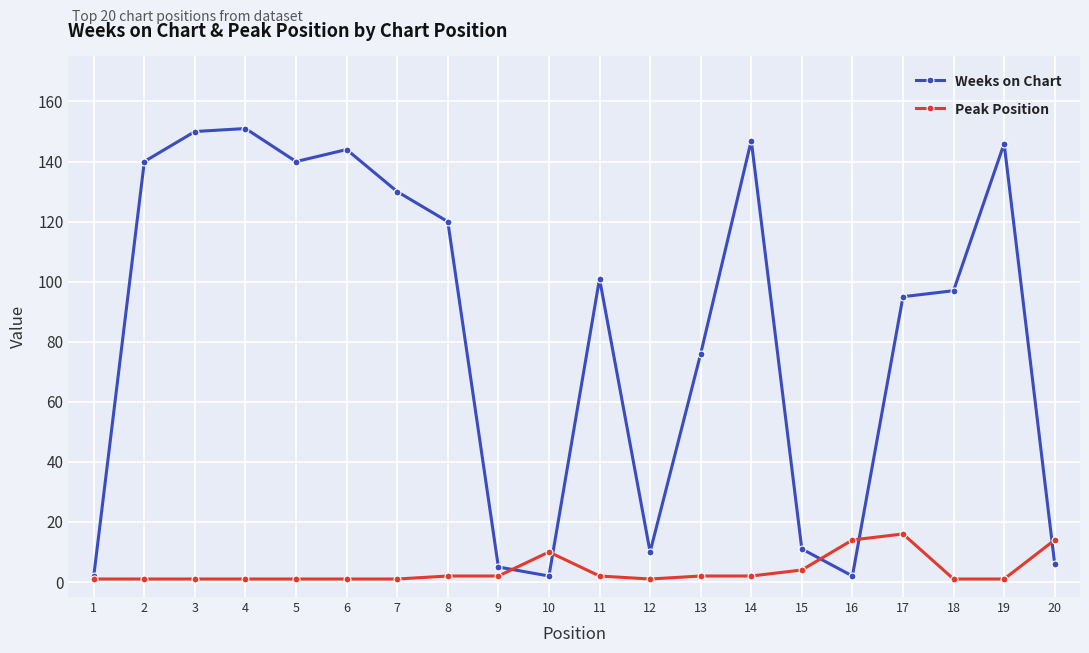

Which series has the largest total across all categories?

Weeks on Chart